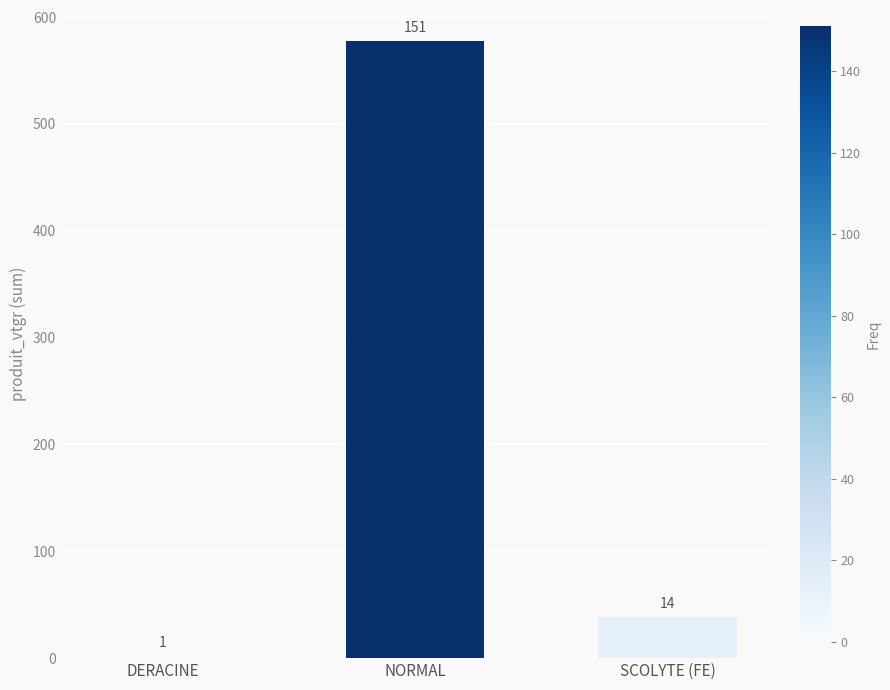

What is the average value?

206.2